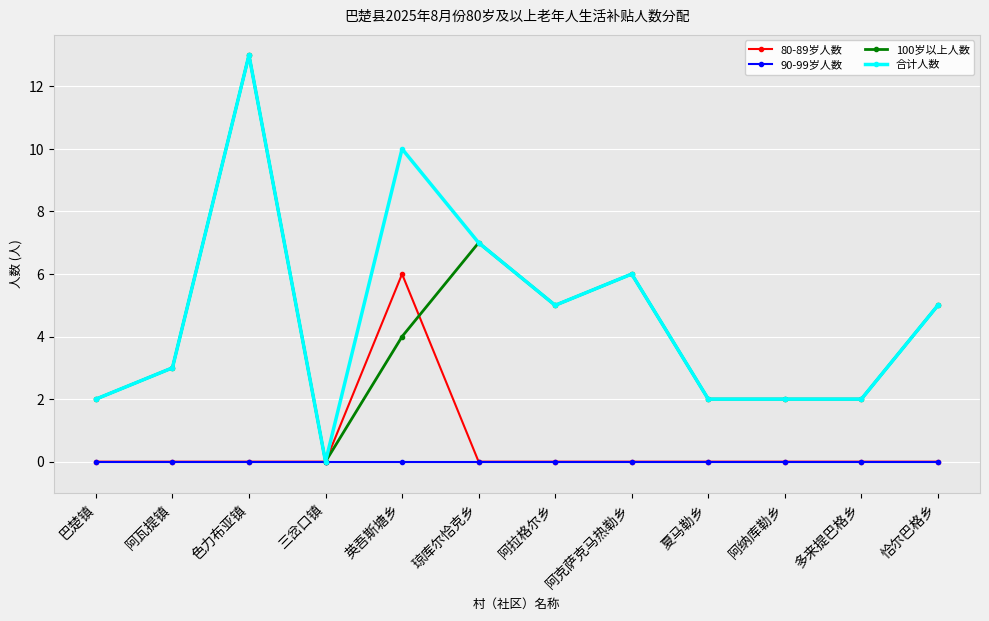

True or false: 合计人数 has more than 2 points higher than both neighbors.

True